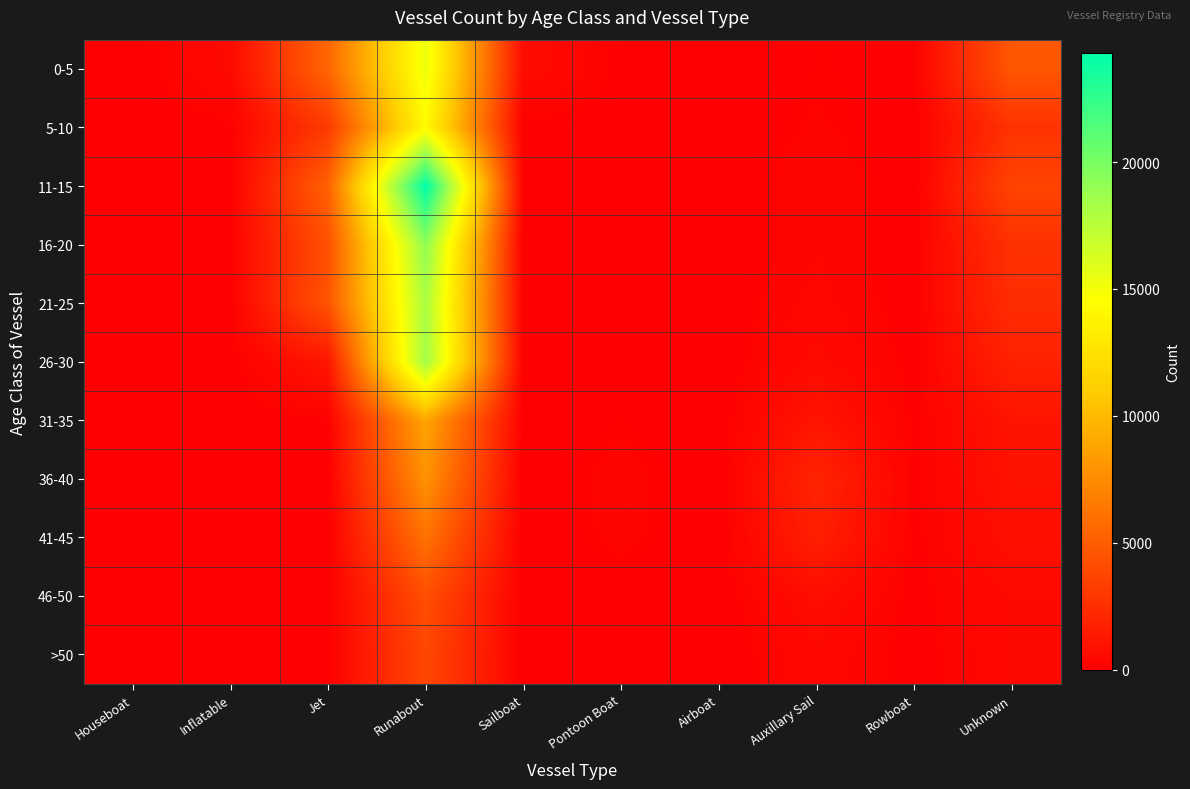

At which category is the sum across all series the highest?

Runabout